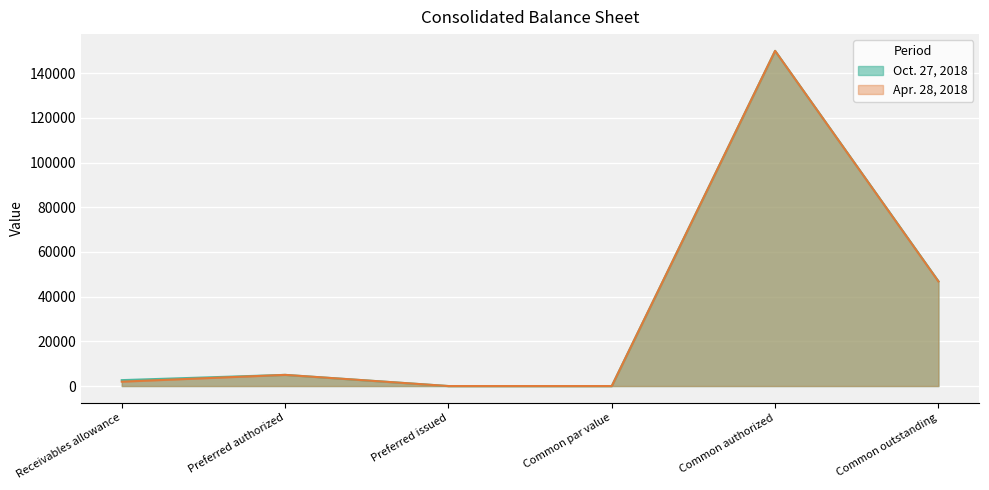

Where is the first local maximum for Oct. 27, 2018?

Preferred authorized